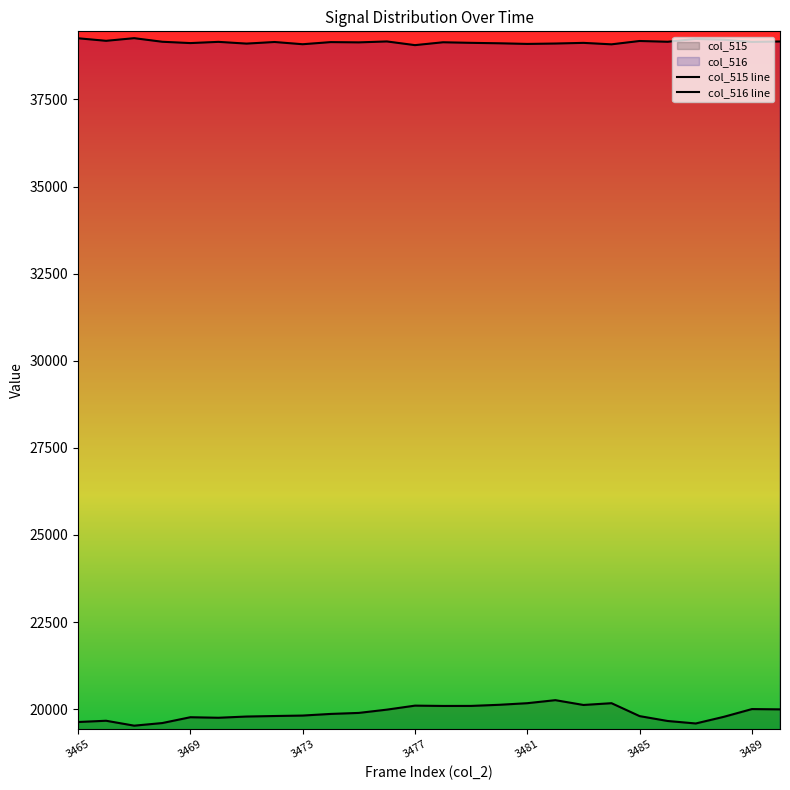

Which series has the widest spread of values?

col_515